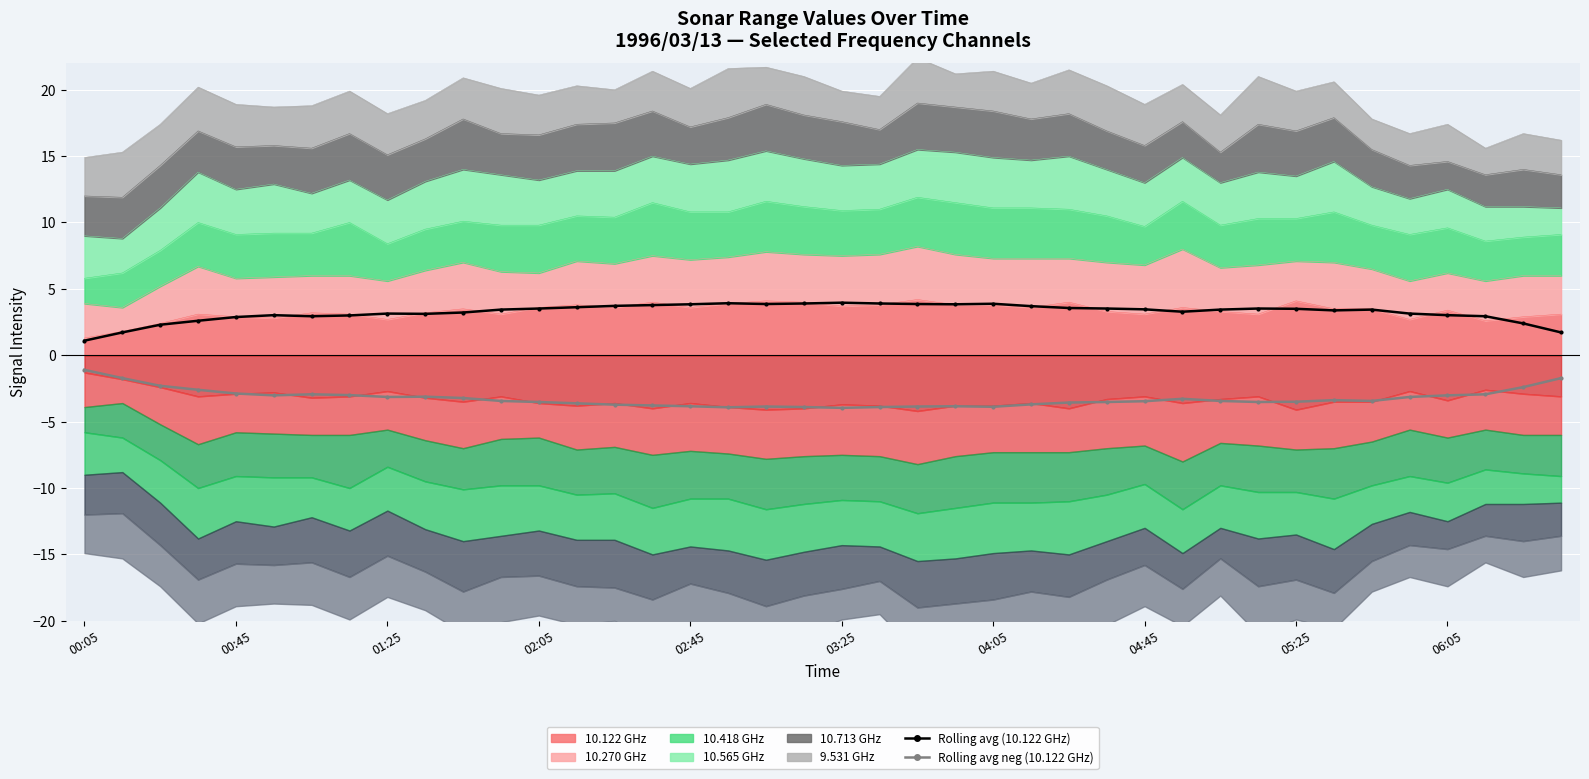

Between 20 and 34, which series saw the biggest shift?

Rolling avg (10.122 GHz)